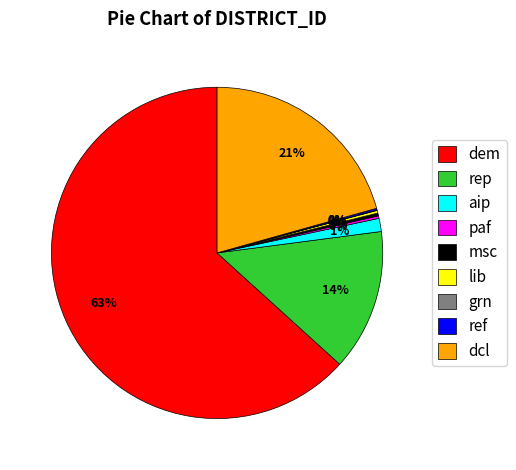

To the nearest percent, what is the average slice percentage?

11%